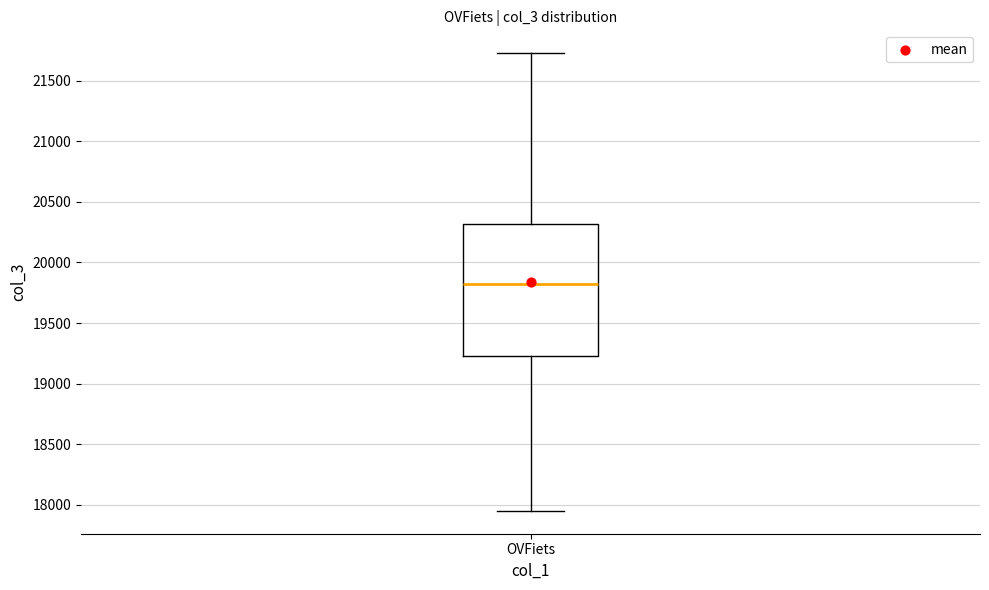

Read this box plot against the y-axis: the position of the median line, the range covered by the box, and the ends of both whiskers. The values are not printed on the chart, so give them approximately, as read against the axis.

median 19850, box 19250 to 20300, whiskers 17950 to 21750